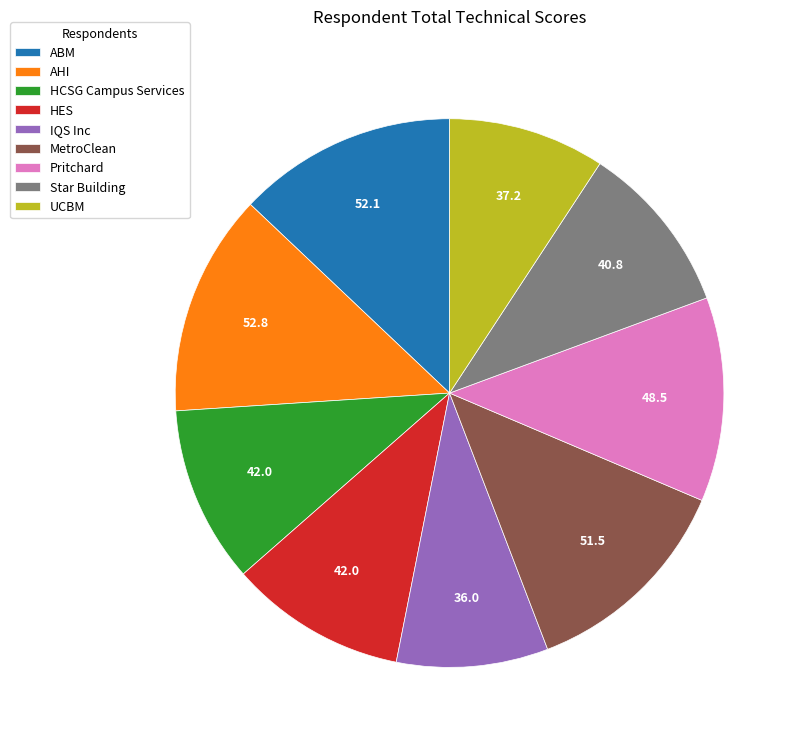

Is the sum of AHI and MetroClean greater than half?

No